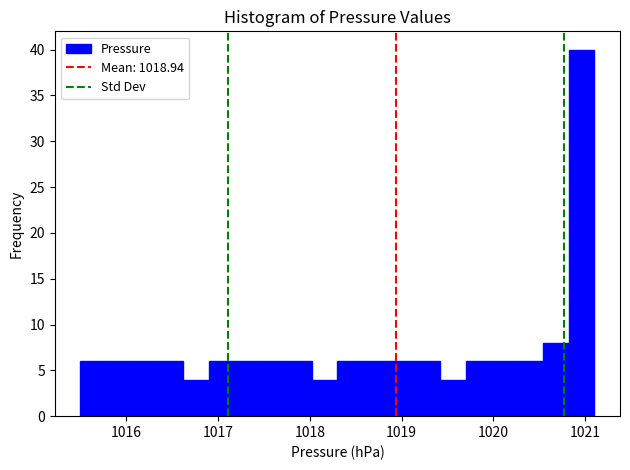

Read against the x-axis, roughly where is the centre of the tallest bar?

1021.0